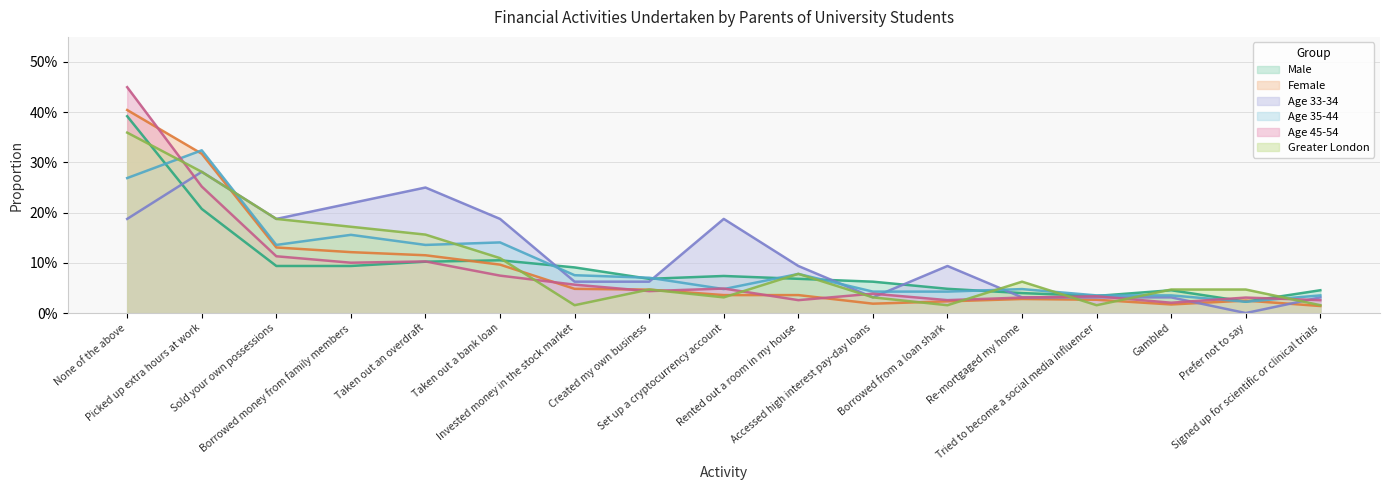

How many interior local peaks does the Greater London series have?

3